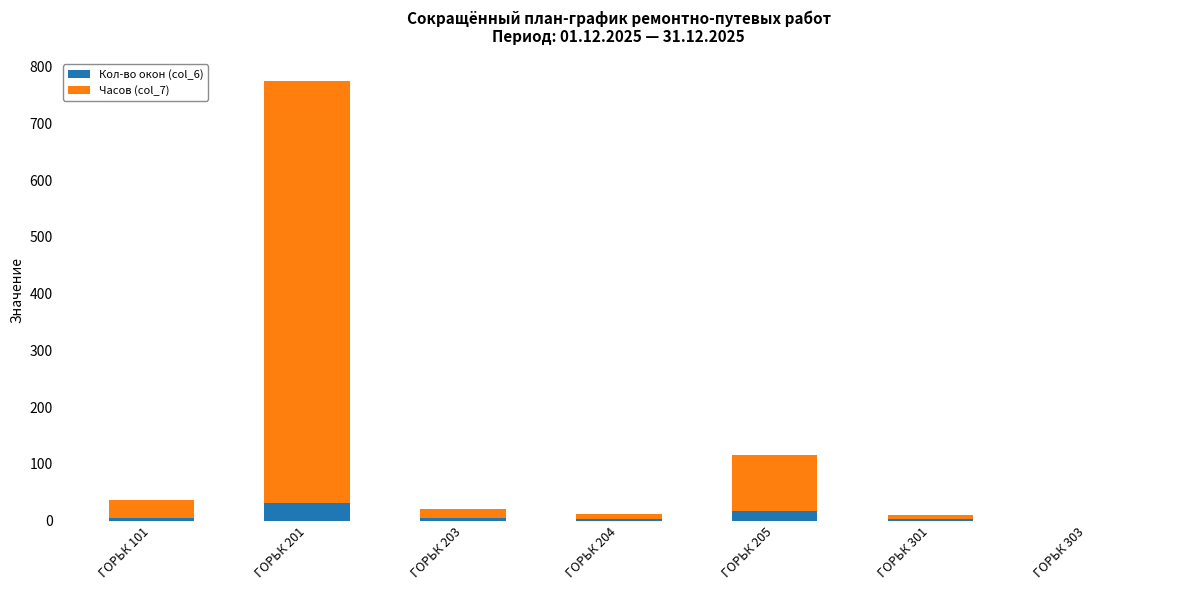

What is the maximum value for Кол-во окон (col_6)?

31